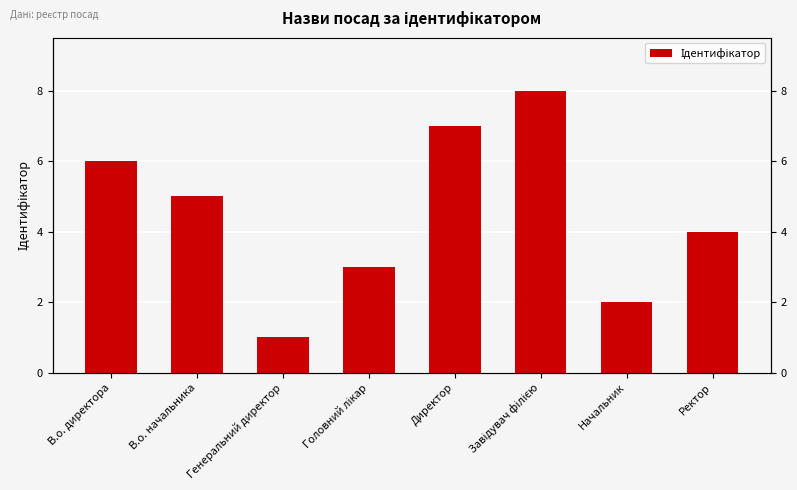

Reading right to left, what are all the values shown in this chart?

4	2	8	7	3	1	5	6